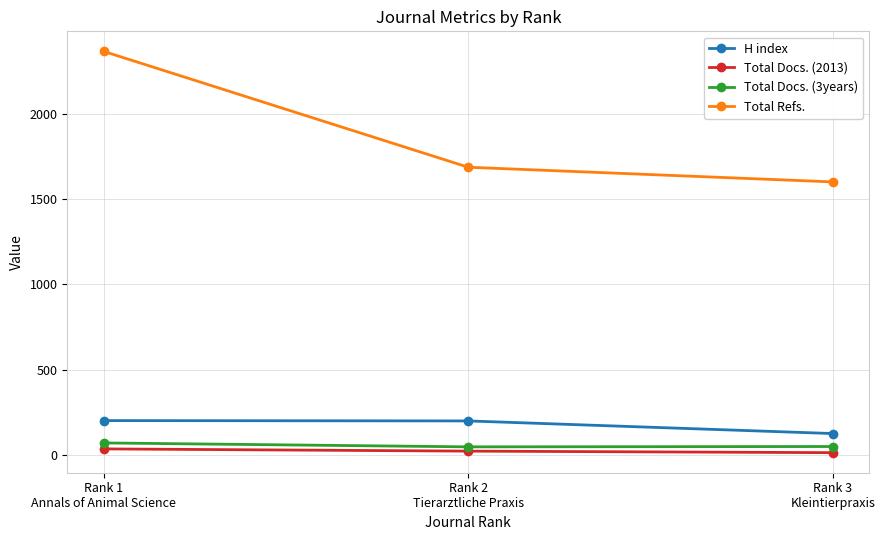

List the labels in order of Total Refs. value, largest first.

Rank 1
Annals of Animal Science, Rank 2
Tierarztliche Praxis, Rank 3
Kleintierpraxis